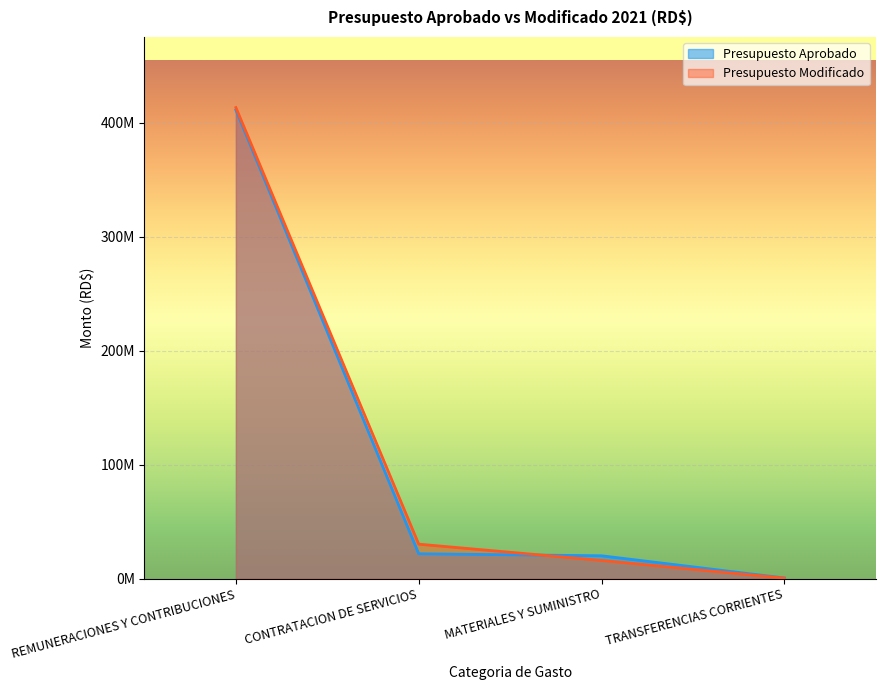

Which series changed the most between REMUNERACIONES Y CONTRIBUCIONES and TRANSFERENCIAS CORRIENTES?

Presupuesto Modificado